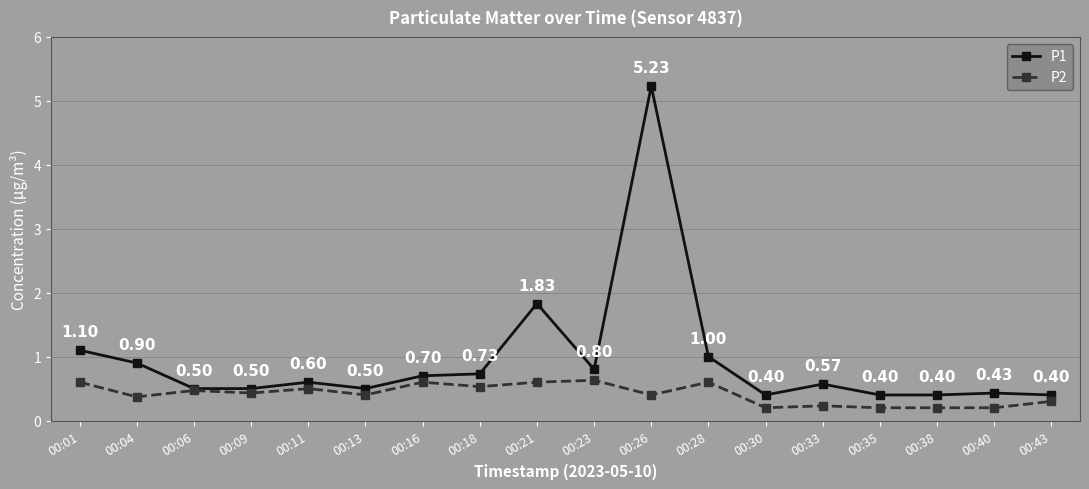

True or false: P1 and P2 intersect in this chart.

False